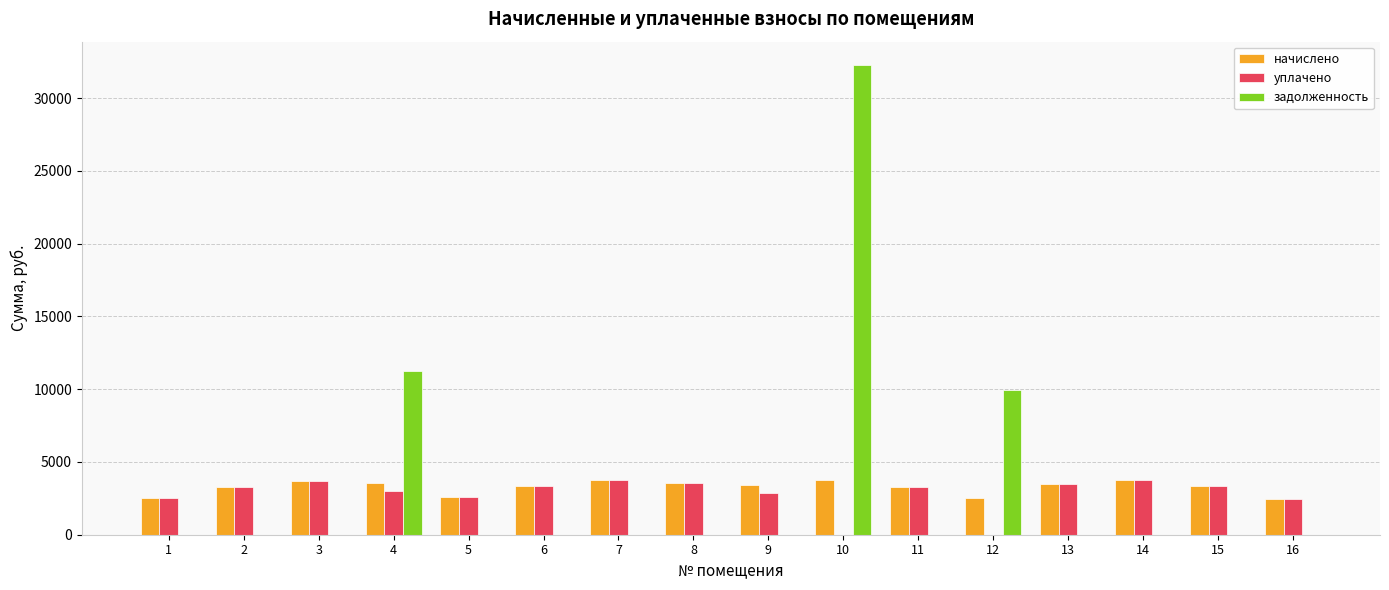

What is the sum of the уплачено values at 3 and 6?

7104.2